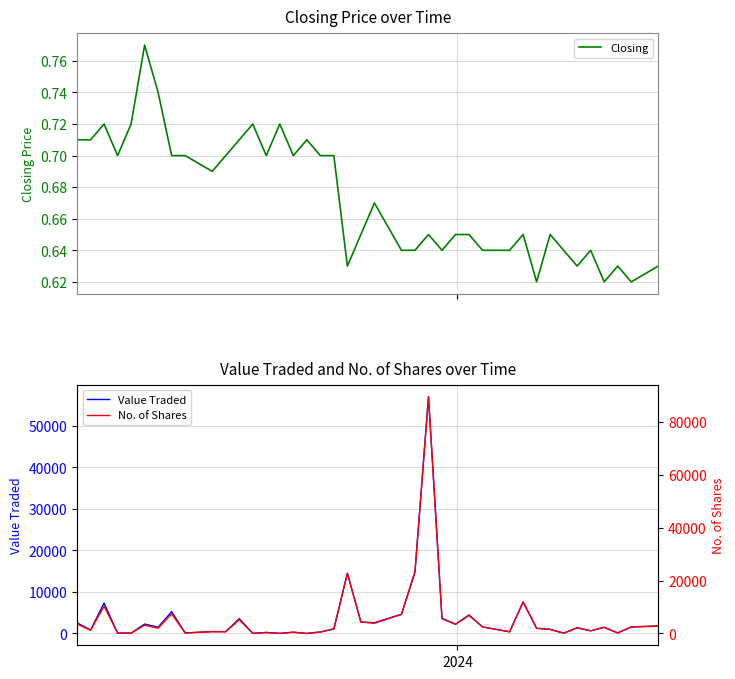

What is the maximum value for Value Traded?

56966